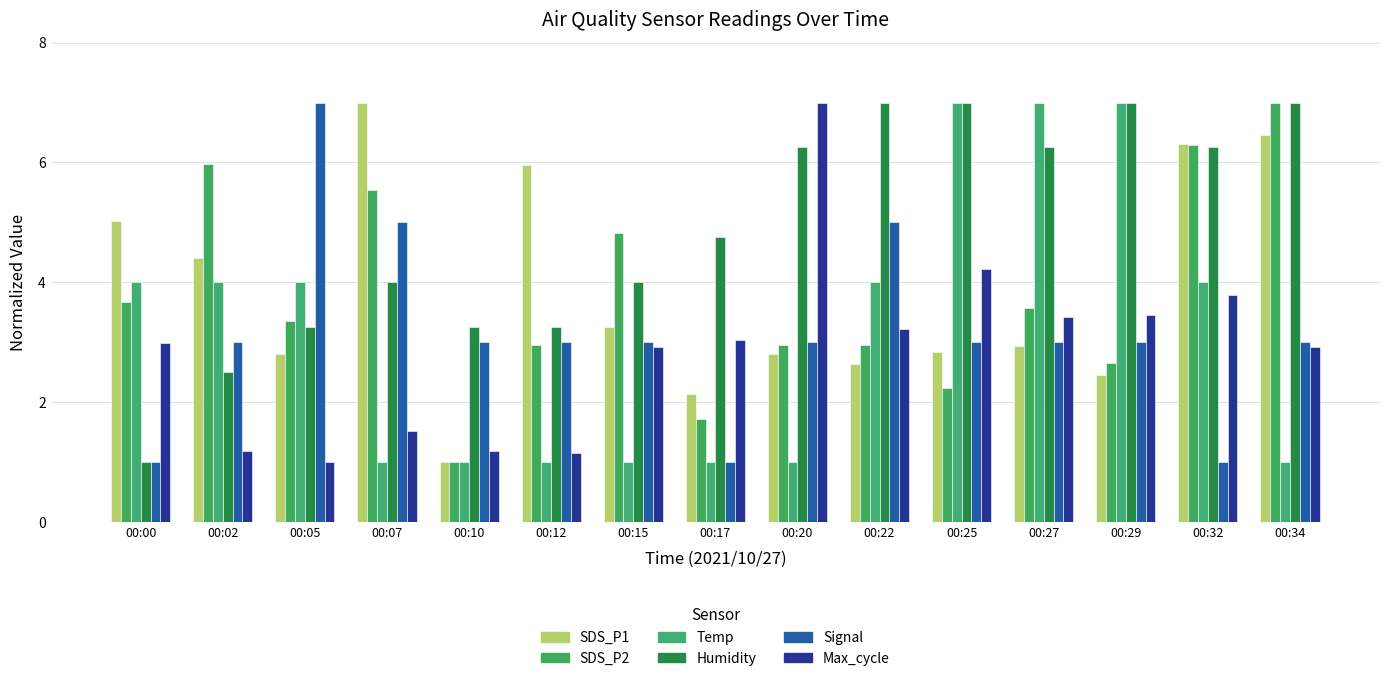

What value does the Signal series have at 00:00?

1.0